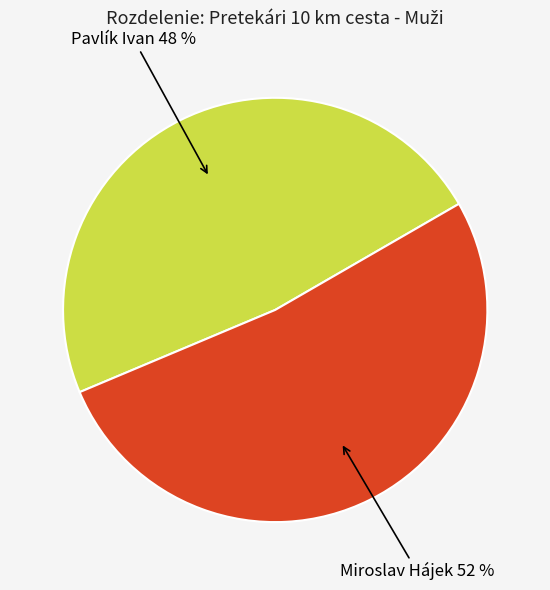

To the nearest percent, what is the difference between the Miroslav Hájek and Pavlík Ivan slice percentages?

4%